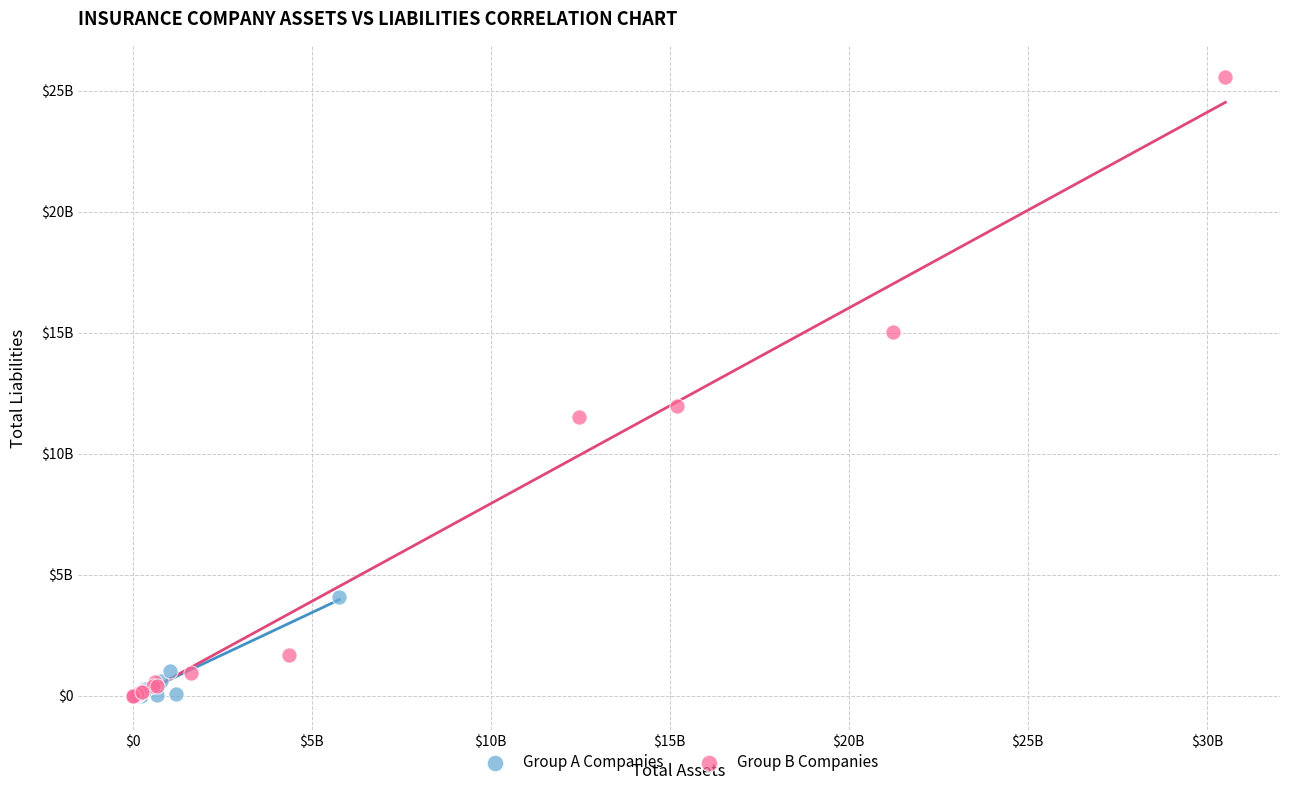

What are all the series names shown in the legend?

Group A Companies, Group B Companies